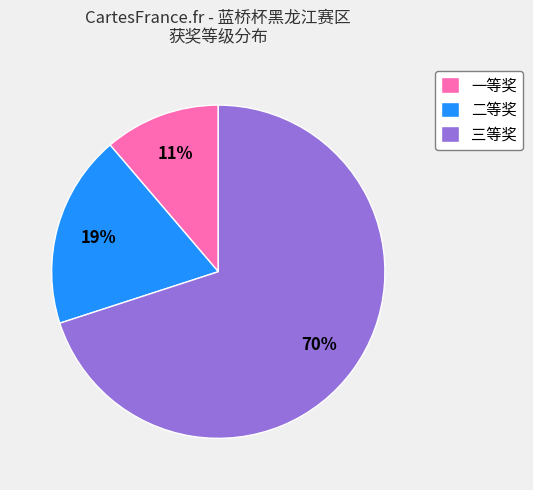

To the nearest percent, what is the difference between the 三等奖 and 二等奖 slice percentages?

51%